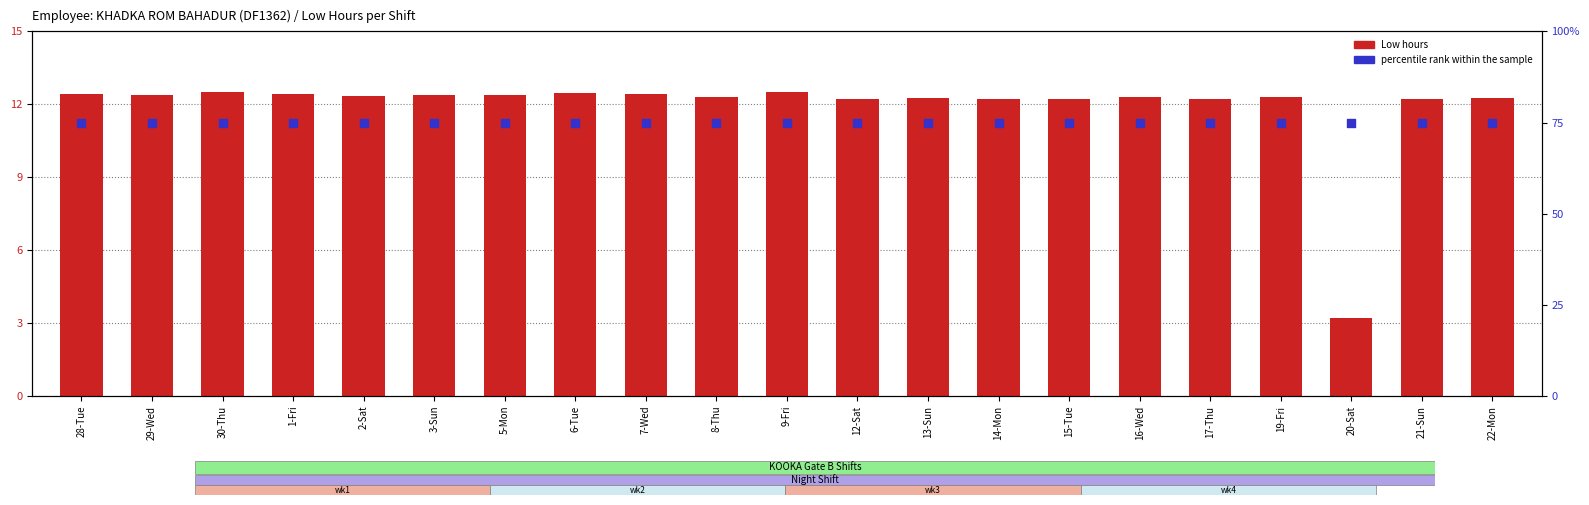

Is the value of percentile rank within the sample at 29-Wed greater than the value of Low (hours) at 14-Mon?

Yes